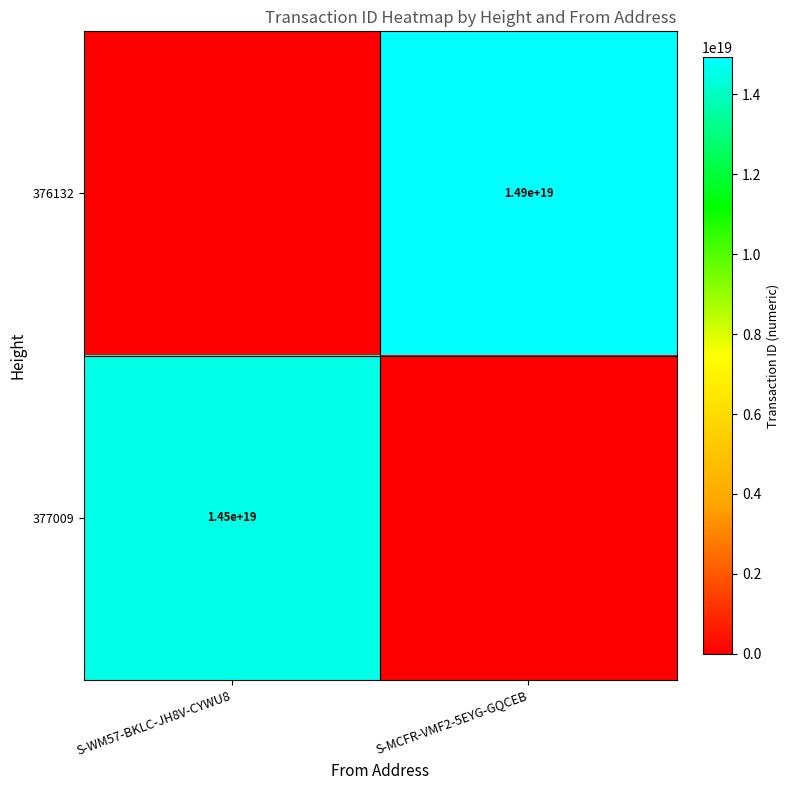

The 377009 series shows 9749784689379803136 at S-WM57-BKLC-JH8V-CYWU8. True or false?

False